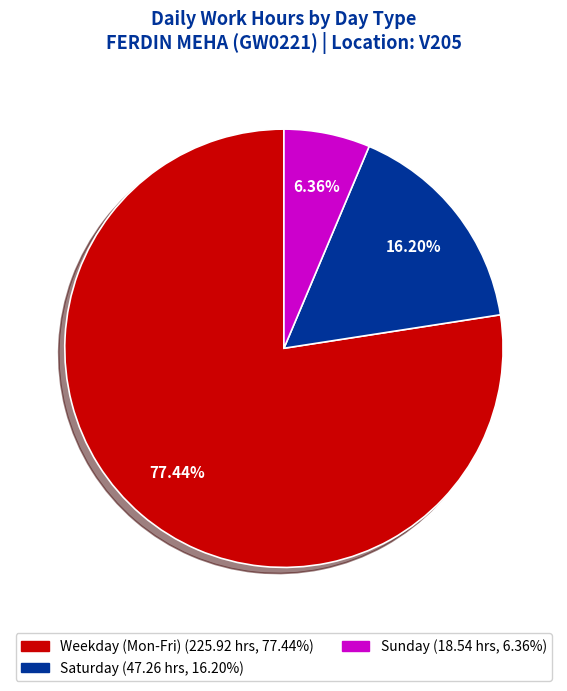

To the nearest percent, what is the difference between the largest and smallest slice percentages?

71%